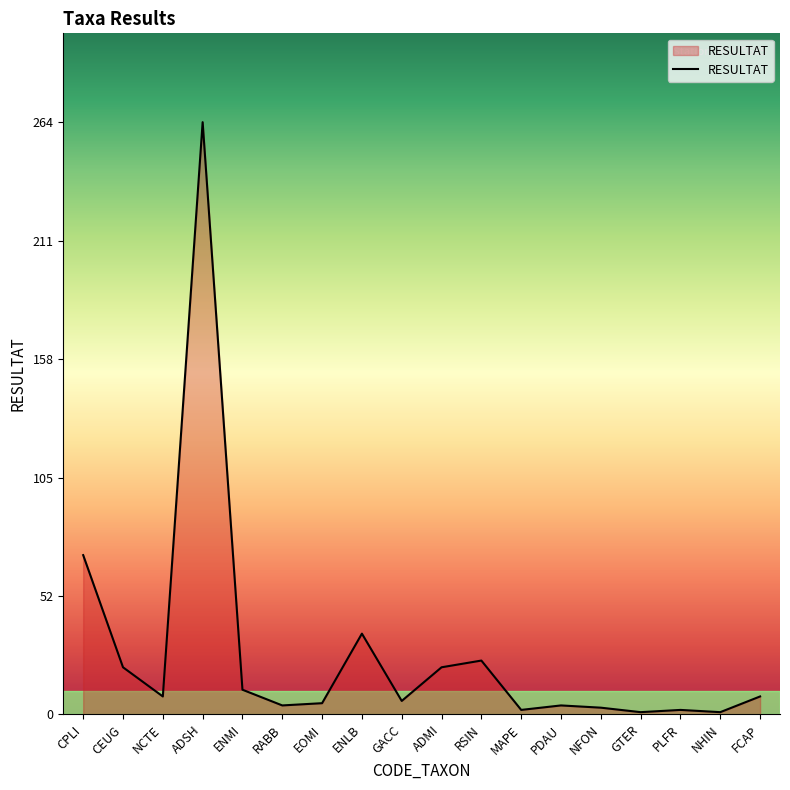

How many distinct data groups are displayed?

1